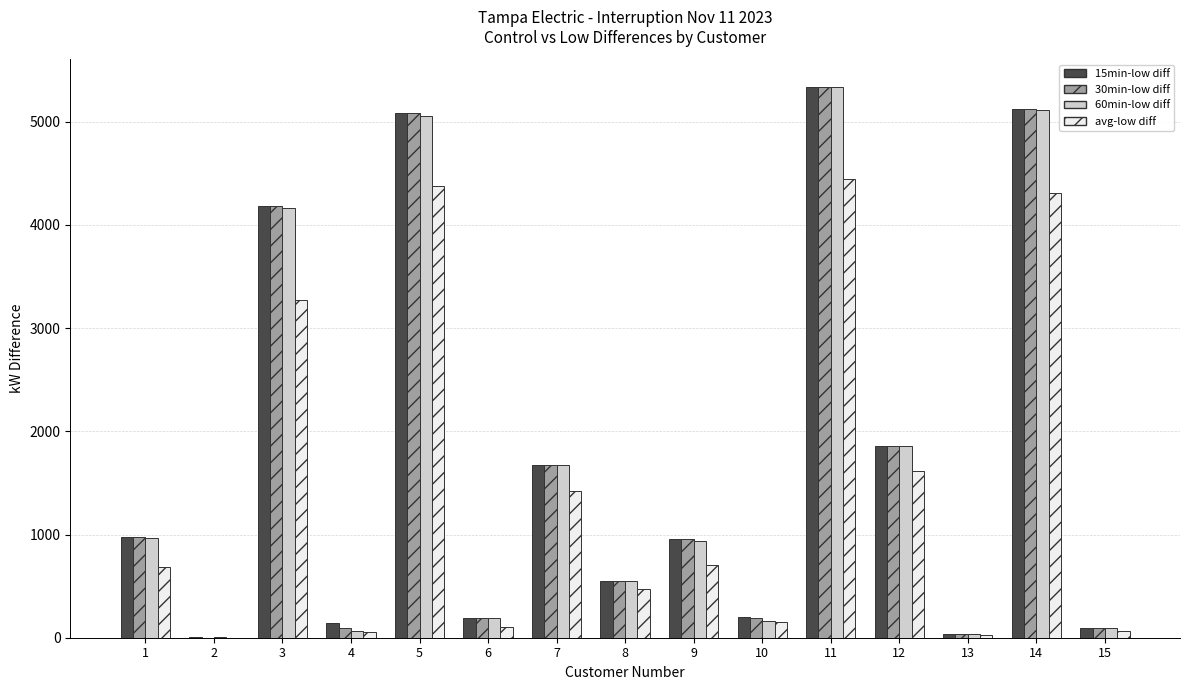

What is the maximum value shown in the chart?

5337.3